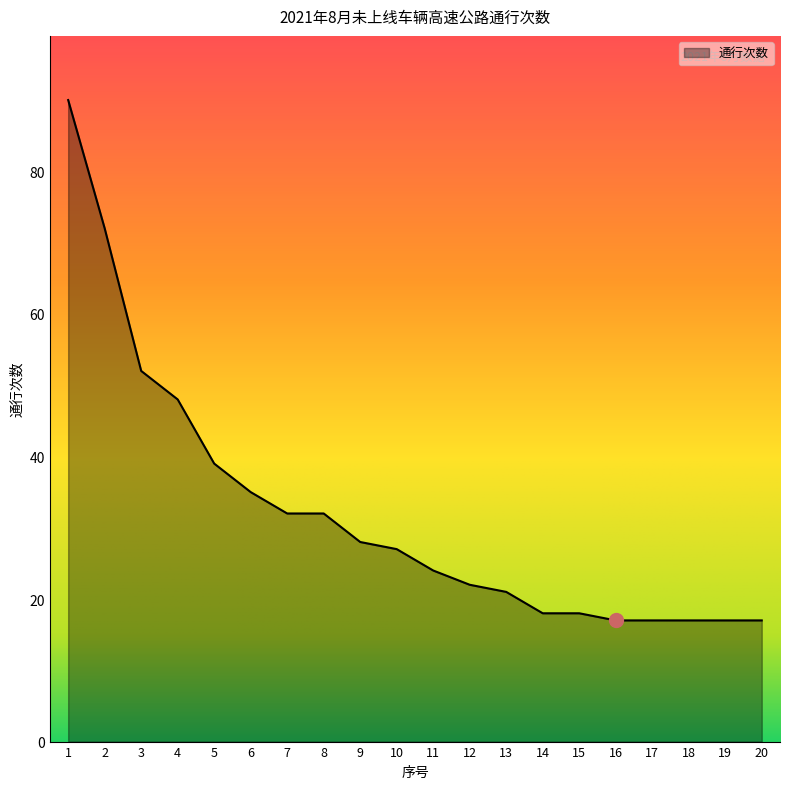

The chart shows a value of 43 at 10. True or false?

False